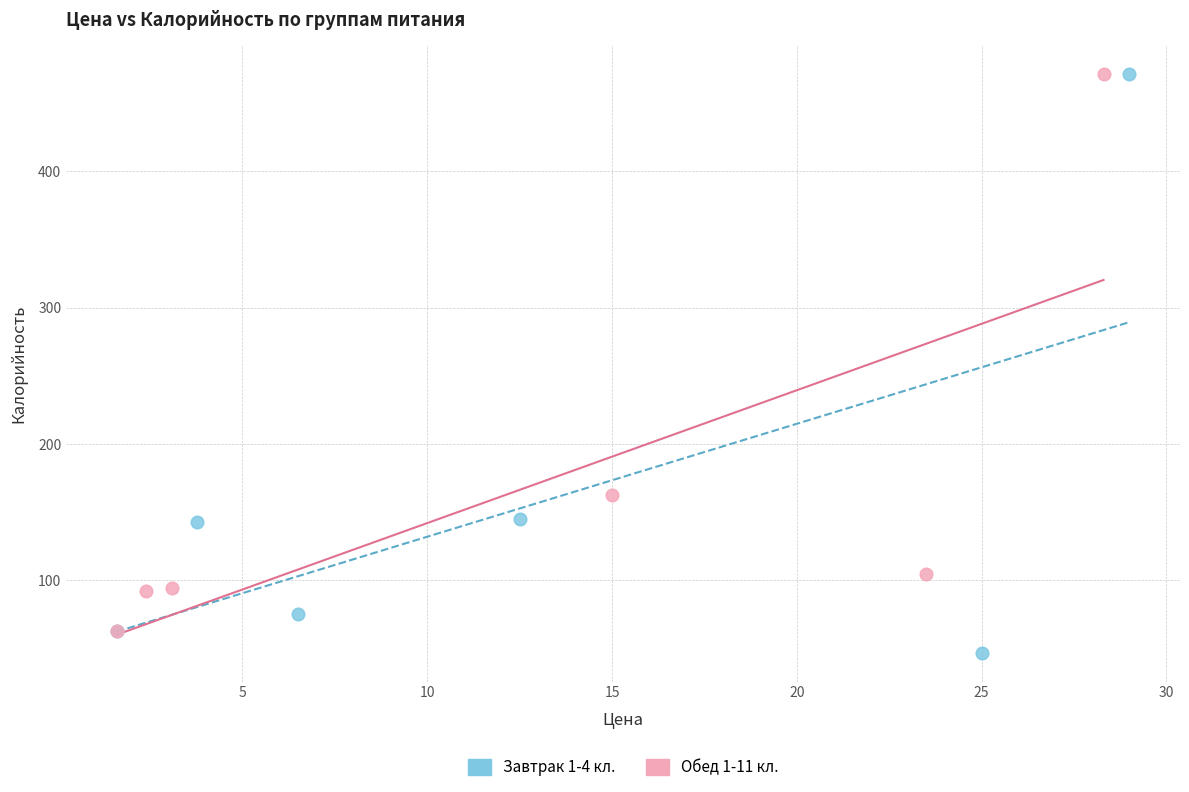

Which series reaches the minimum Y coordinate?

Завтрак 1-4 кл.